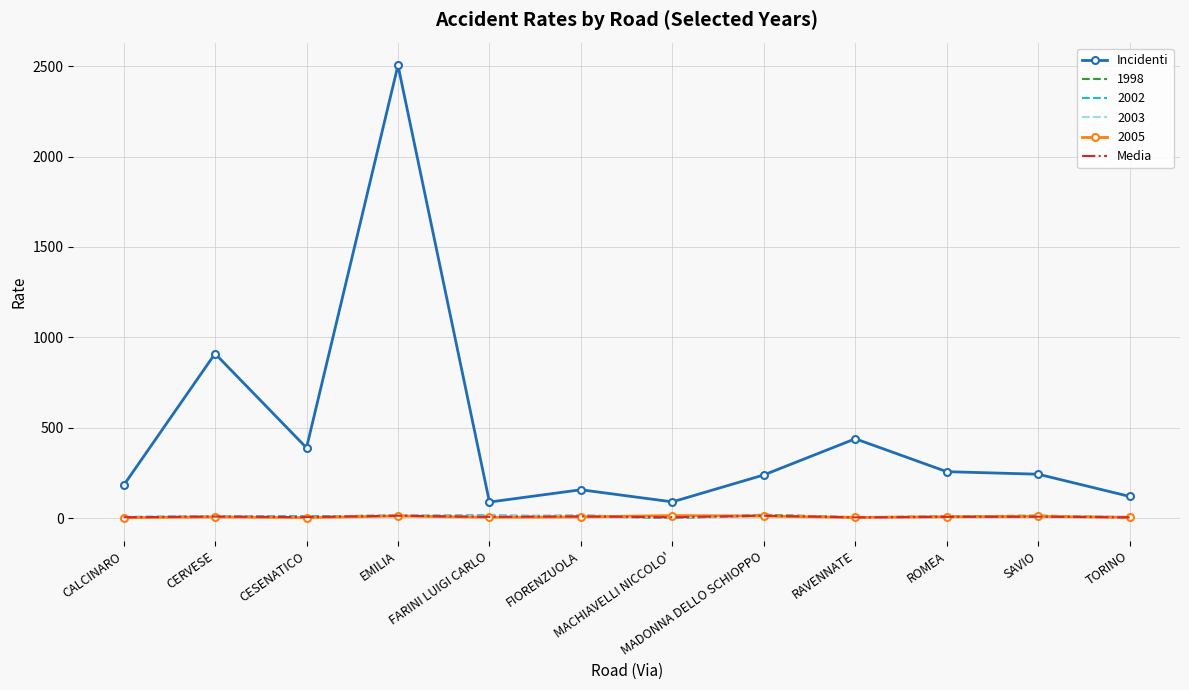

What are all the series names shown in the legend?

Incidenti, 1998, 2002, 2003, 2005, Media